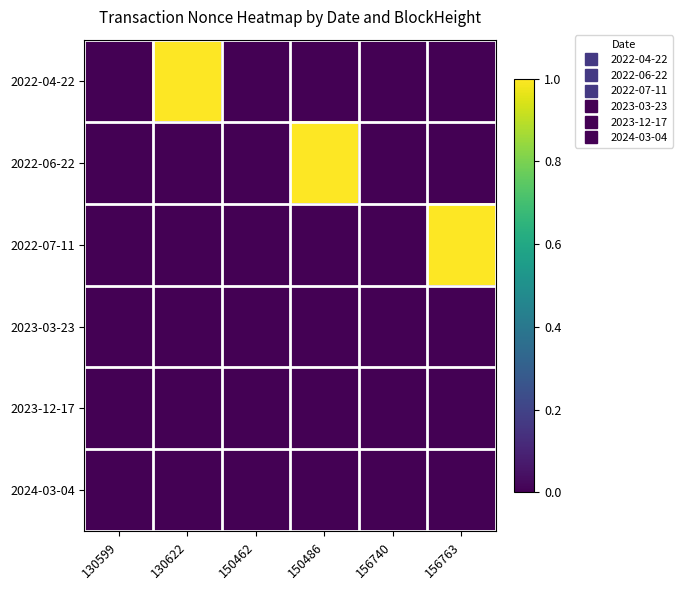

List the series in order of their peak value, highest first.

2022-04-22, 2022-06-22, 2022-07-11, 2024-03-04, 2023-12-17, 2023-03-23